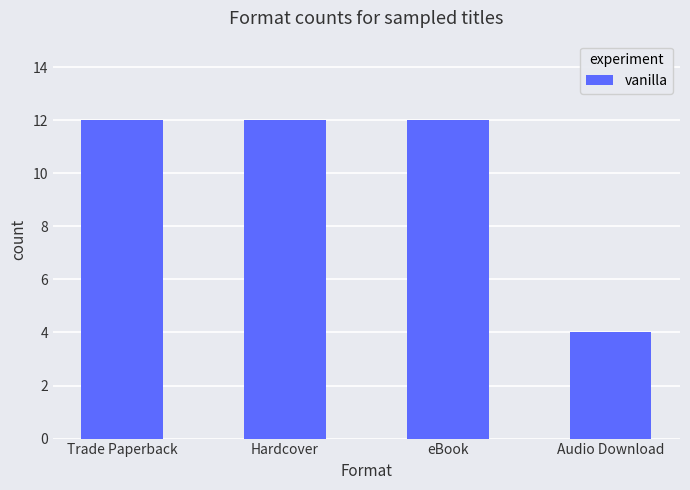

How many distinct data groups are displayed?

1